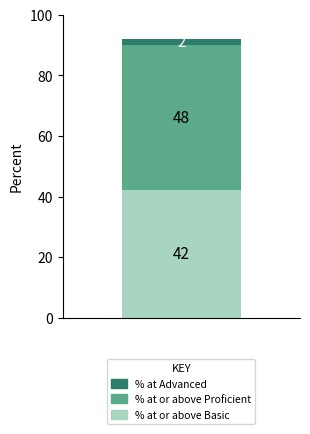

What is the highest value of the % at or above Basic series?

42